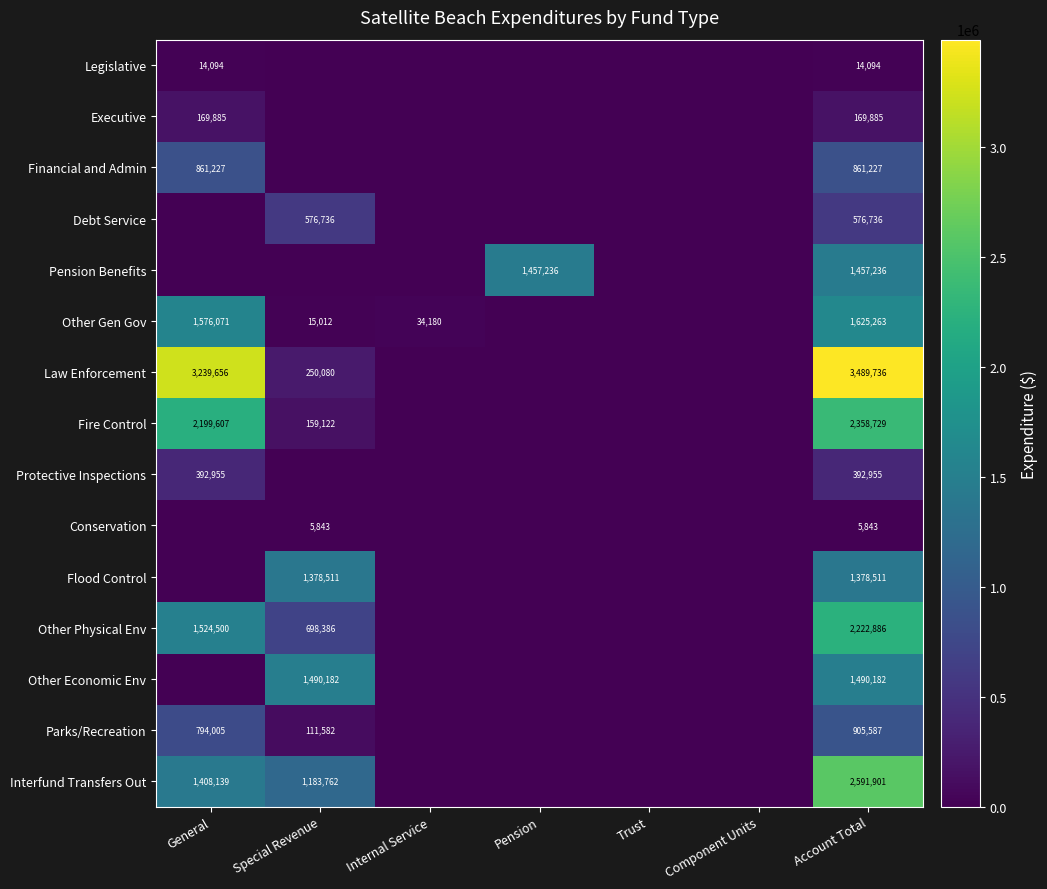

At Account Total, list the series in order from smallest to largest.

Conservation, Legislative, Executive, Protective Inspections, Debt Service, Financial and Admin, Parks/Recreation, Flood Control, Pension Benefits, Other Economic Env, Other Gen Gov, Other Physical Env, Fire Control, Interfund Transfers Out, Law Enforcement